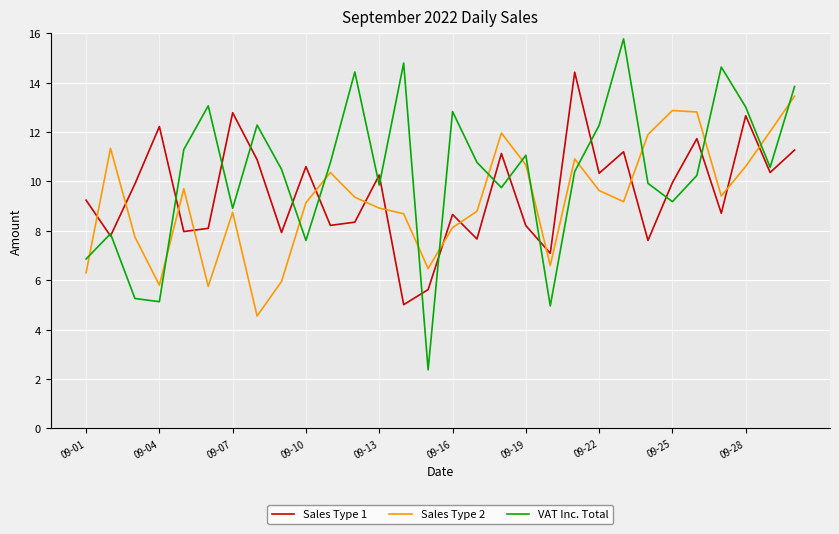

How many interior local valleys does the Sales Type 2 series have?

7